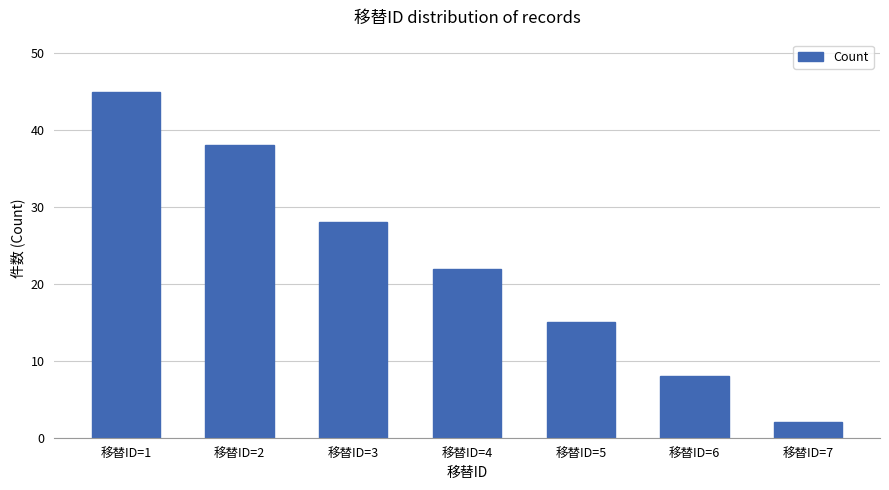

How many data points does each series have?

7